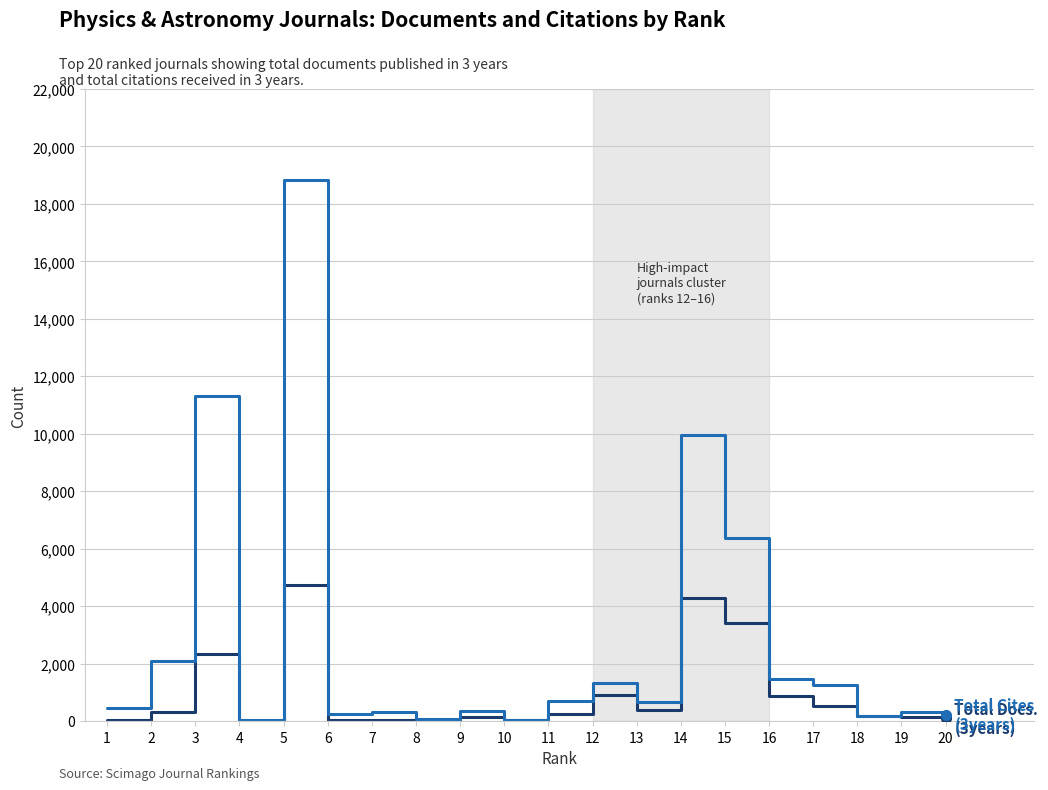

At which category is the sum across all series the highest?

5